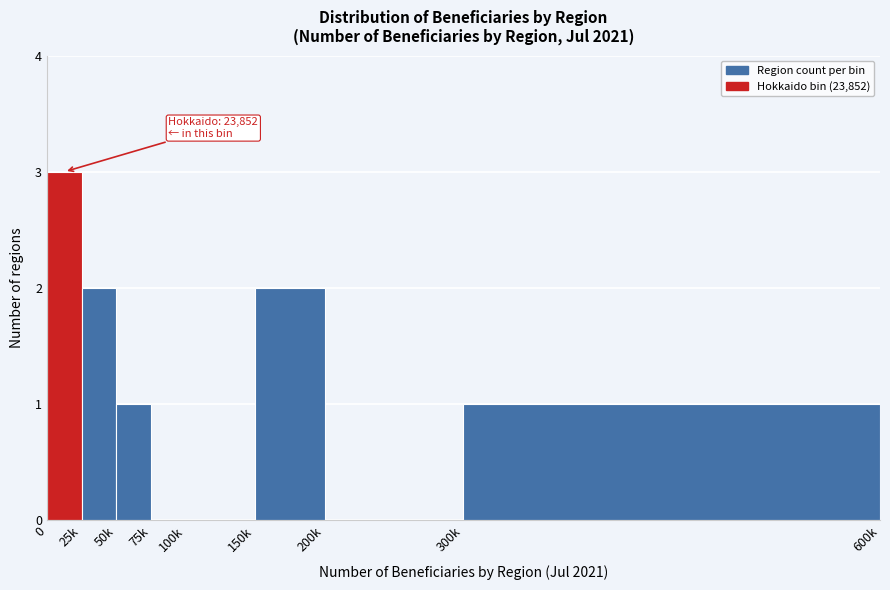

Reading left to right, extract all data points from this chart.

0=3	25k=2	50k=1	75k=0	100k=0	150k=2	200k=0	300k=1